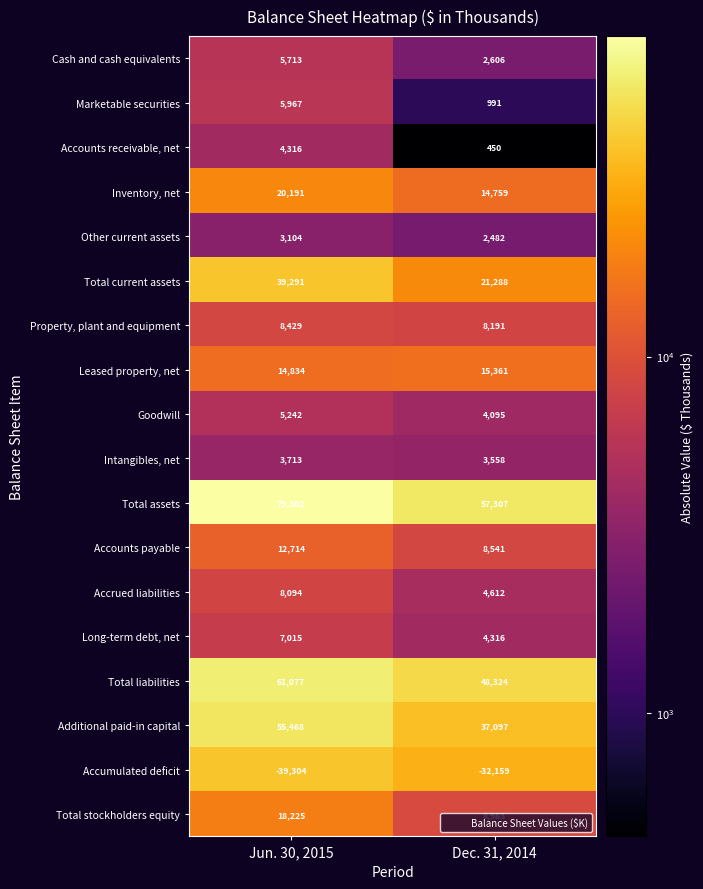

Is it true that Total current assets equals 10856 at Jun. 30, 2015?

False